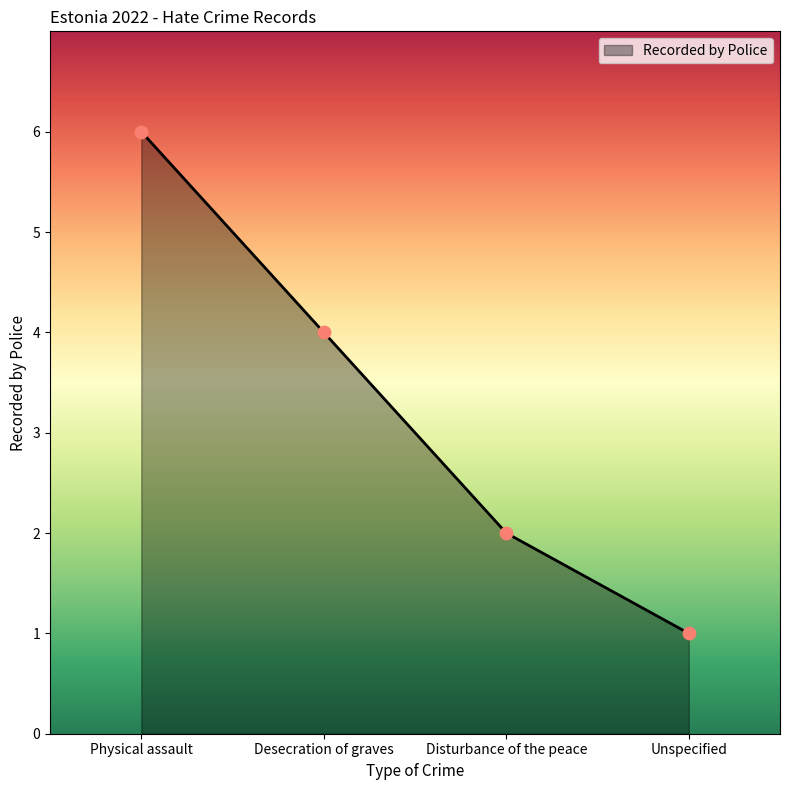

Between Unspecified and Physical assault, which is larger?

Physical assault